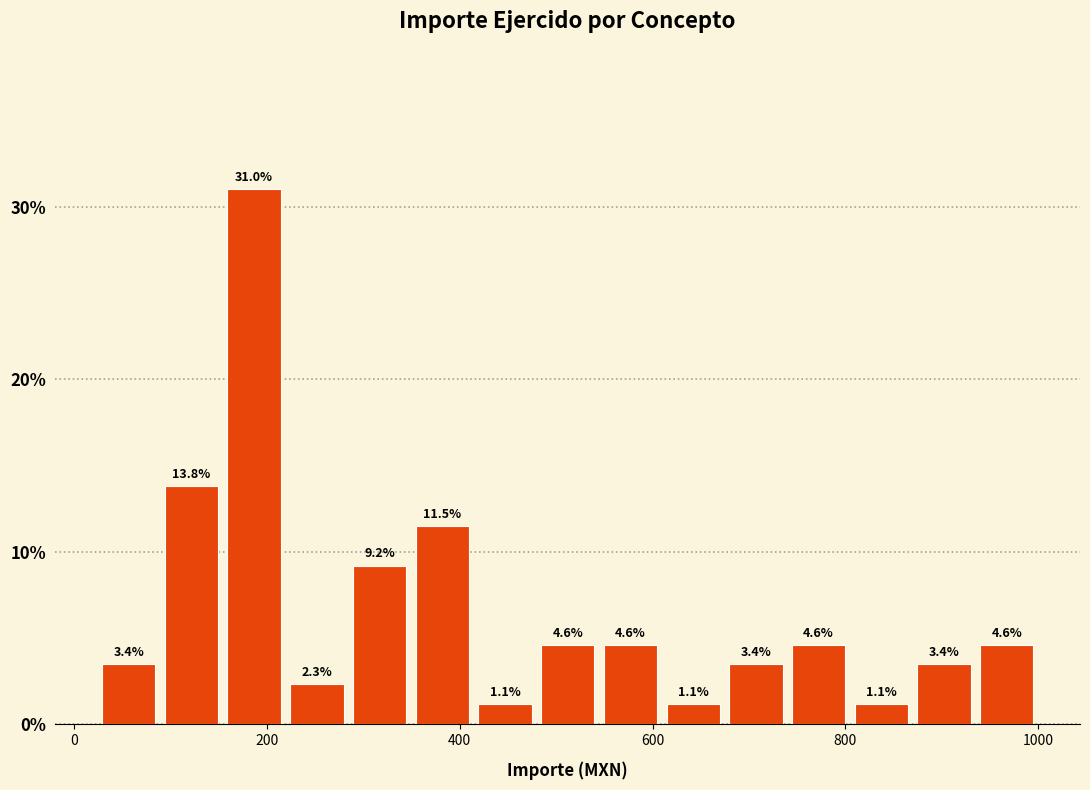

Read against the x-axis, roughly where is the centre of the tallest bar?

180